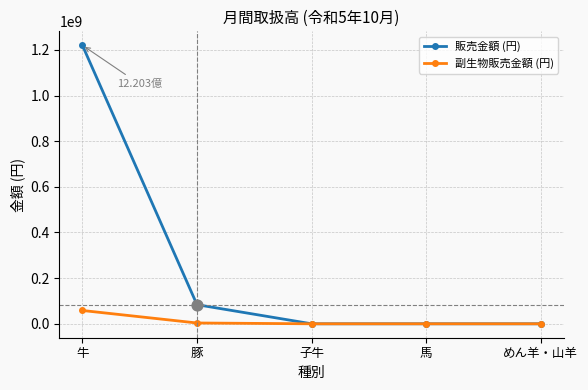

Which series has the widest spread of values?

販売金額 (円)